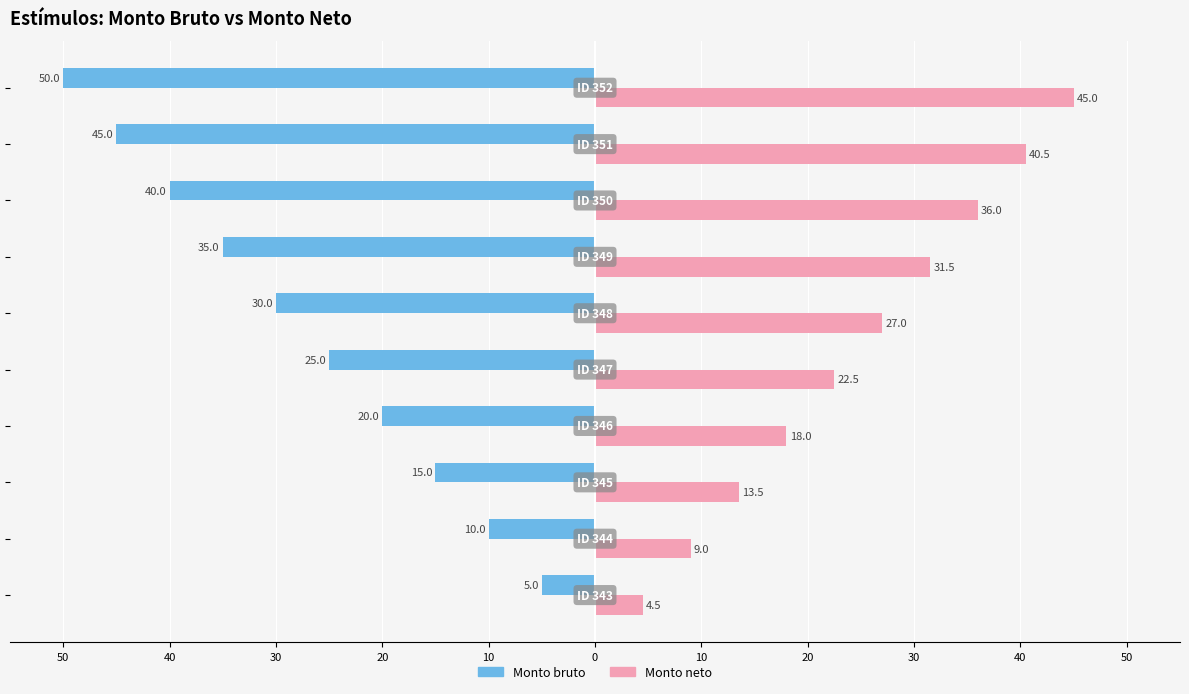

What are all the series names shown in the legend?

Monto bruto, Monto neto